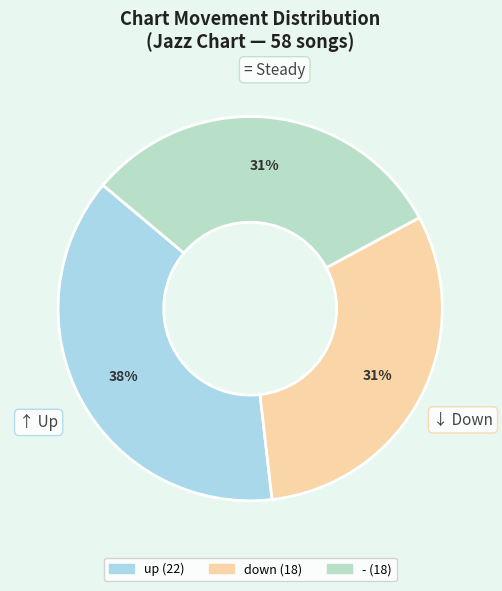

To the nearest percent, what is the average slice percentage?

33%